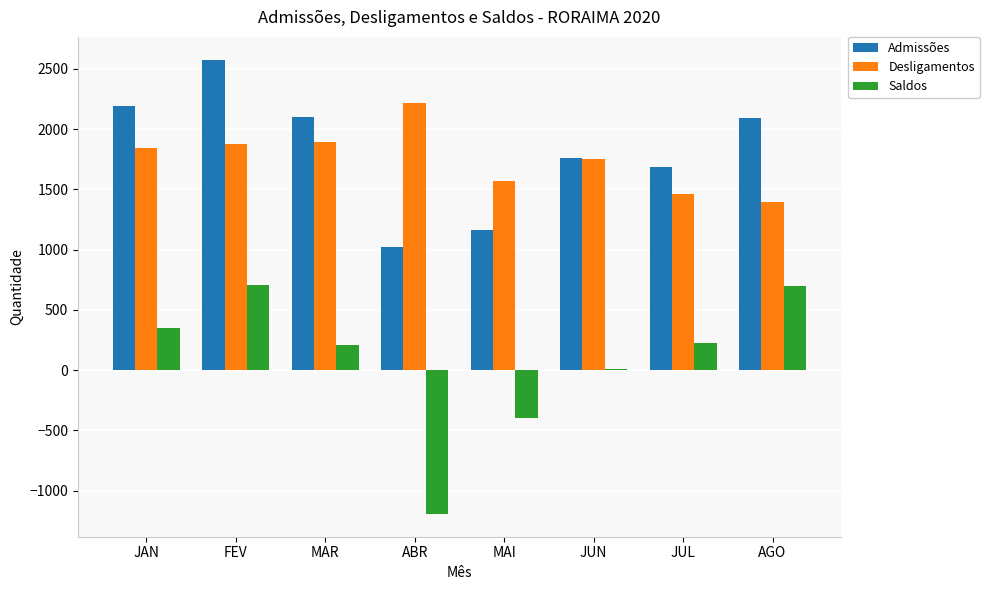

At which label is Desligamentos closest to 1805?

JAN